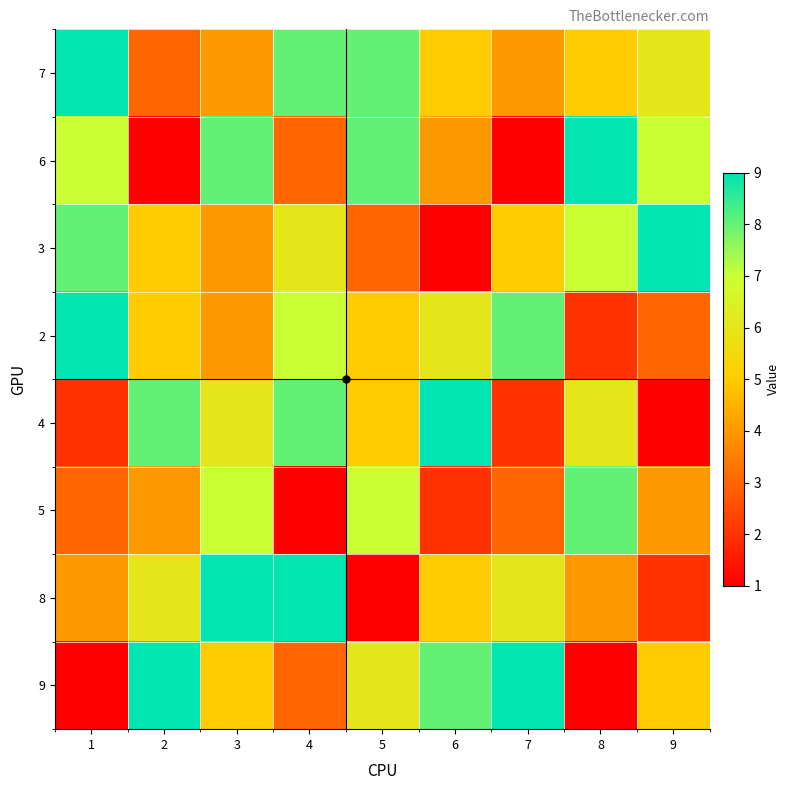

What is the spread (max minus min) of values at 2?

8